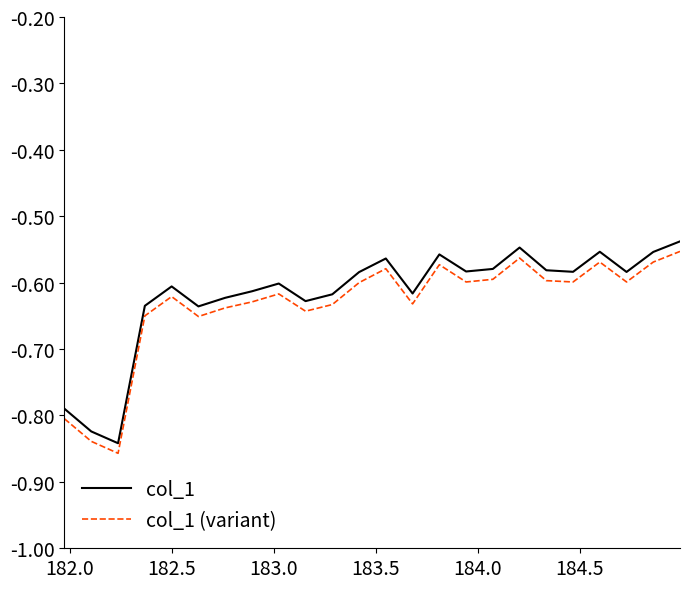

How many lines are shown in the chart?

2